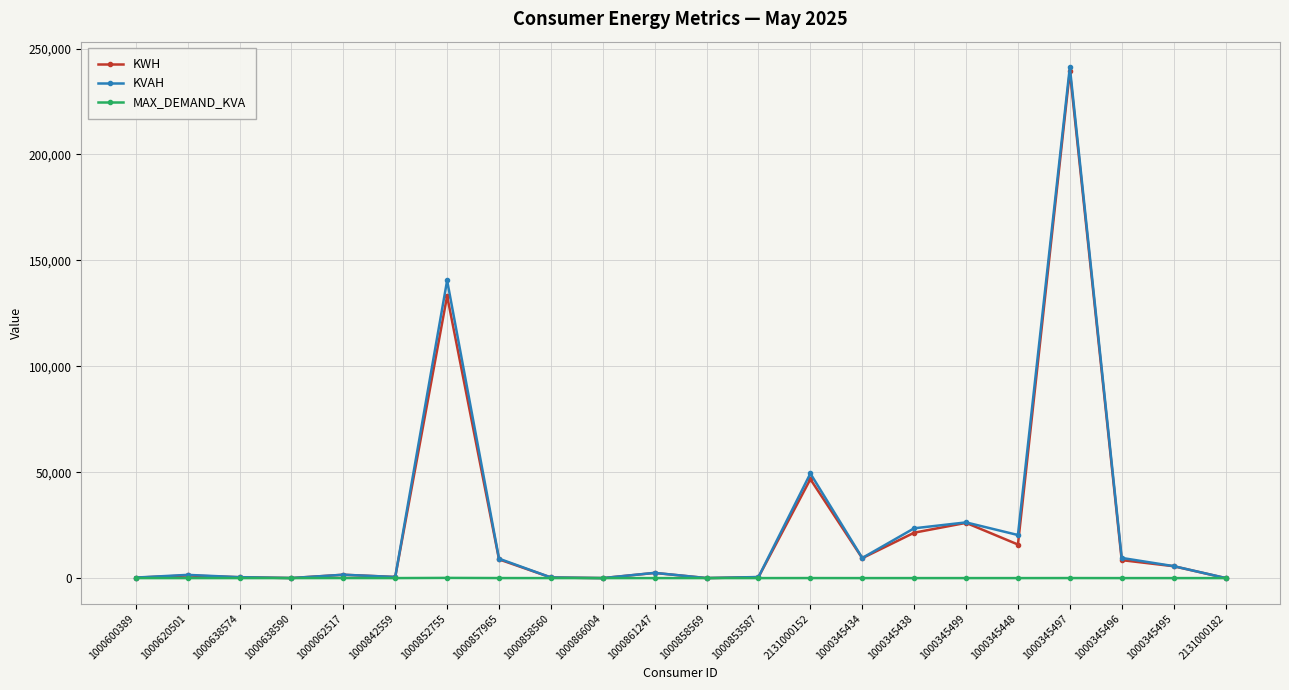

True or false: KWH has a value of 21432.5 at 1000345438.

True